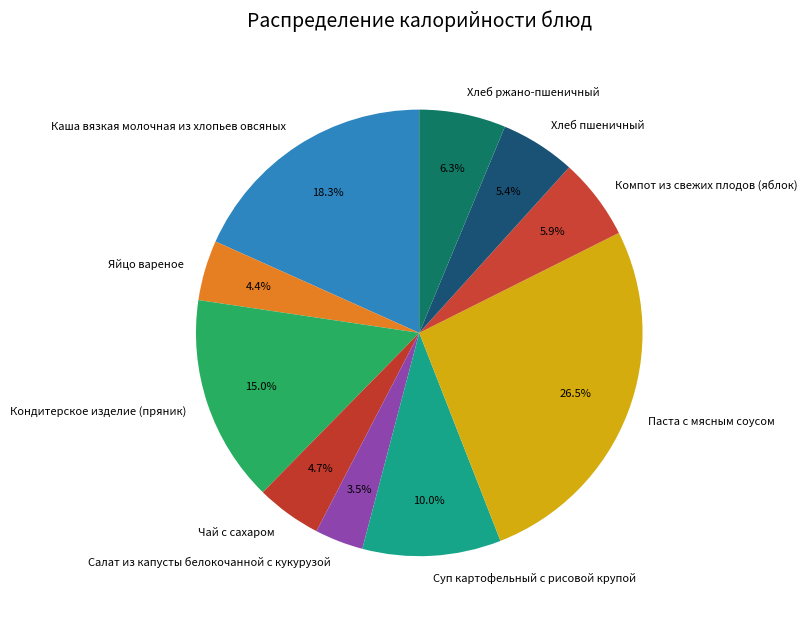

Which slice is the smallest?

Салат из капусты белокочанной с кукурузой